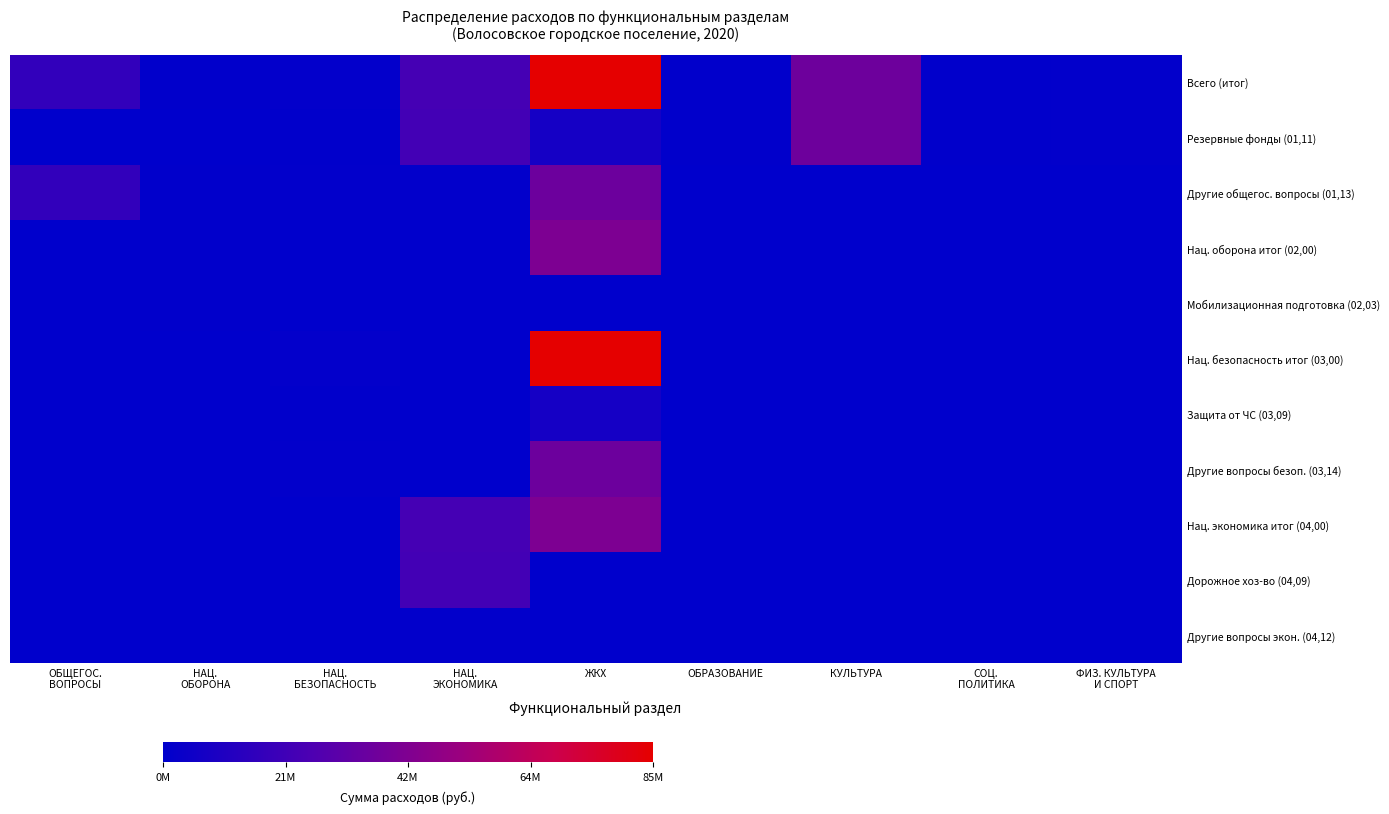

Between ОБРАЗОВАНИЕ and СОЦ.
ПОЛИТИКА, which is larger?

ОБРАЗОВАНИЕ